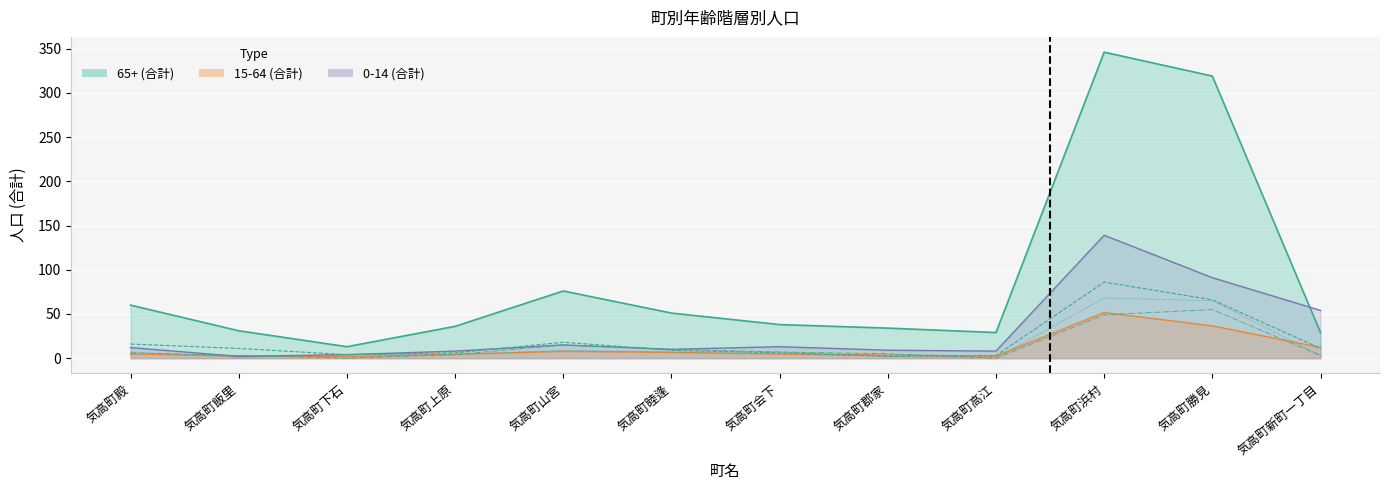

True or false: 80-84 and 70-74 cross at least once.

True